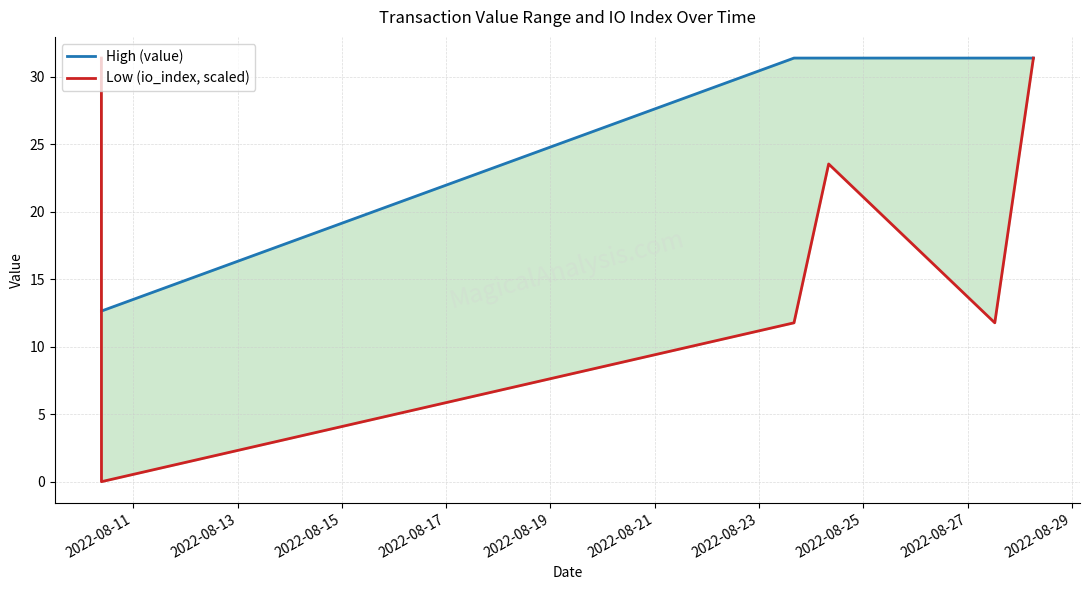

What is the sum of all High (value) values?

150.9